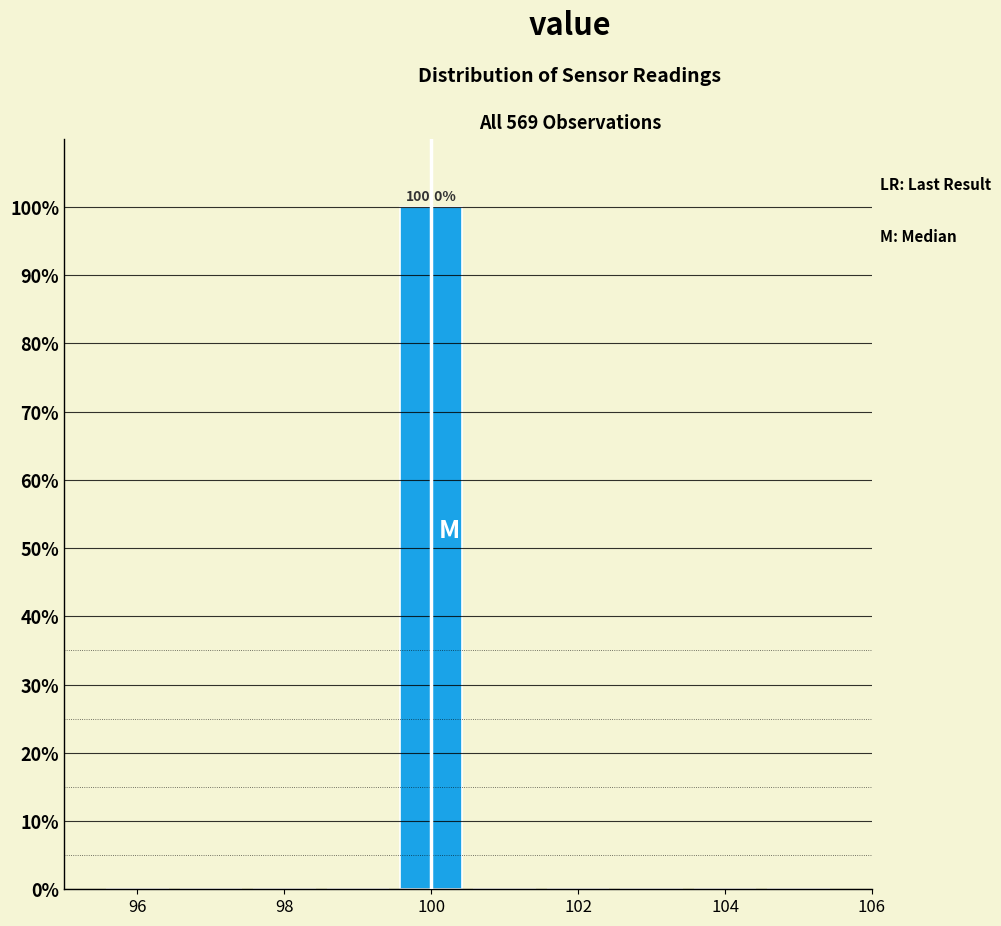

Over which range of the x-axis is the bar tallest?

99.5 to 100.5